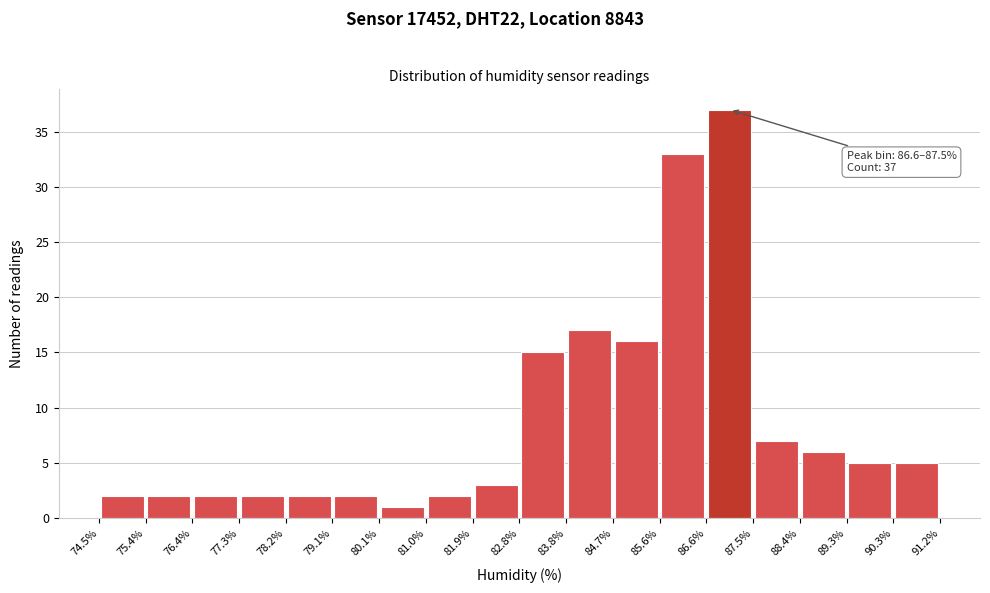

Over which range of the x-axis is the bar tallest?

86.6% to 87.5%